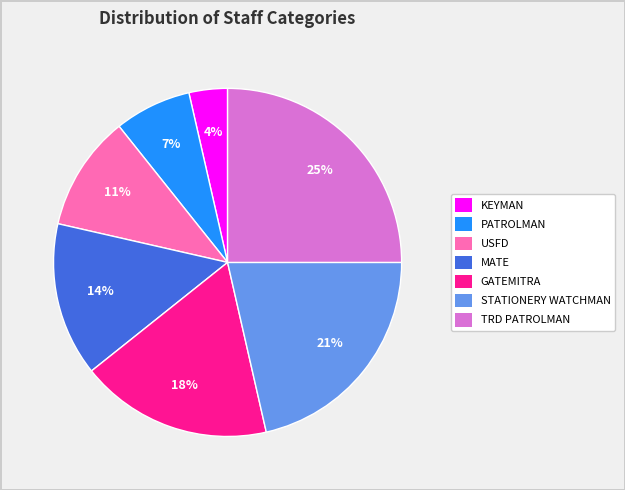

Count the number of slices in the pie.

7